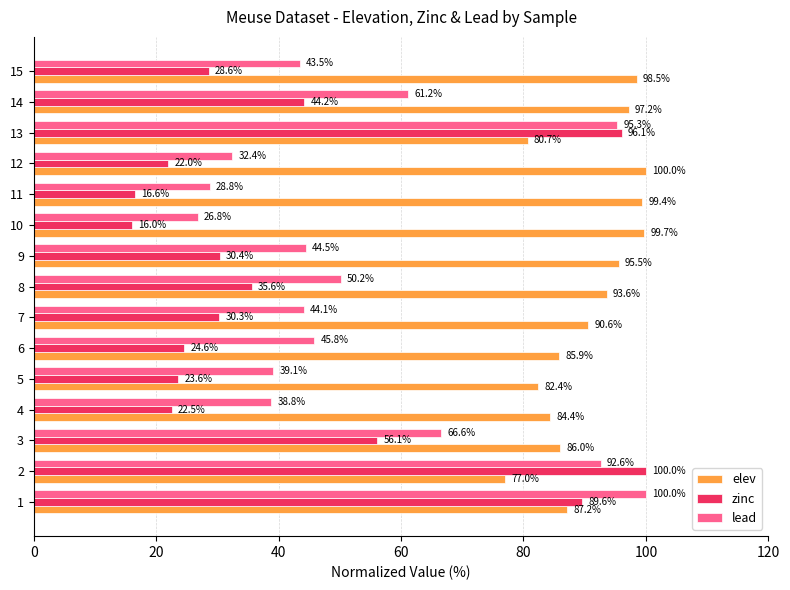

Which series changed the most between 7 and 13?

zinc